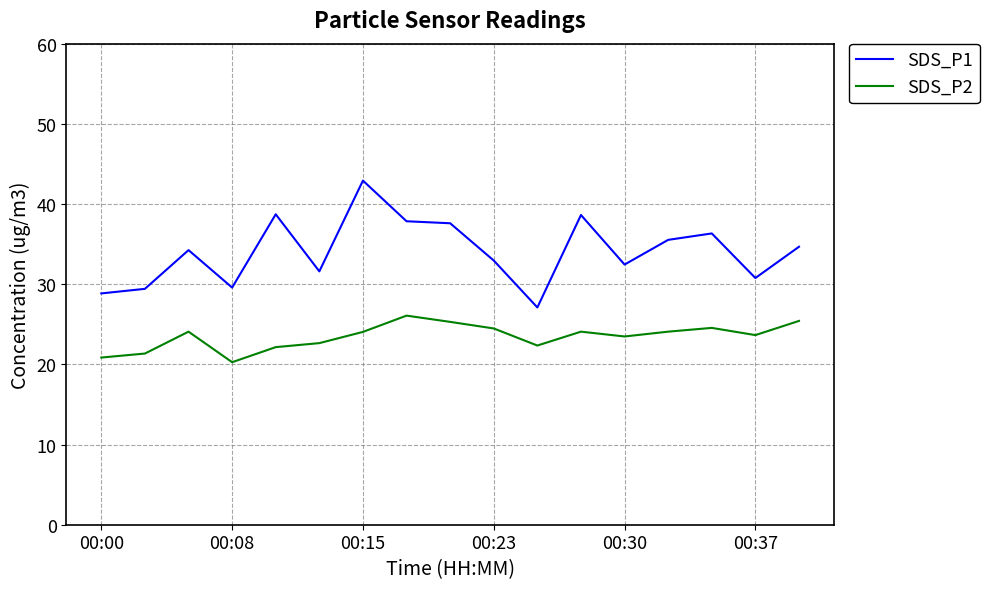

Which series has the widest spread of values?

SDS_P1